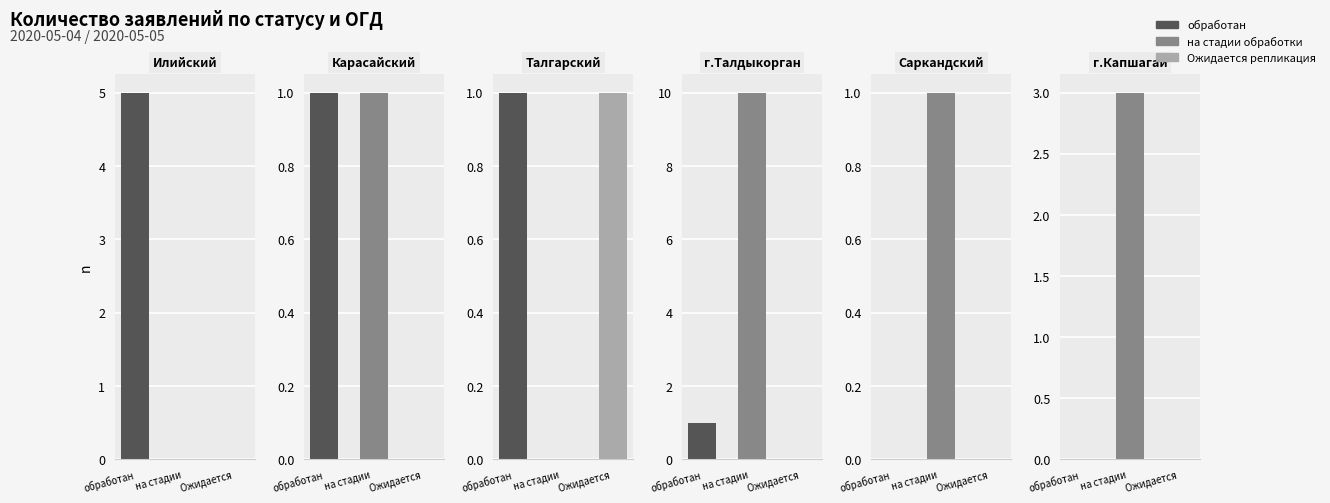

Reading left to right, transcribe all the data shown in this chart.

обработан: 5	1	1	1	0	0
на стадии обработки: 0	1	0	10	1	3
Ожидается репликация: 0	0	1	0	0	0